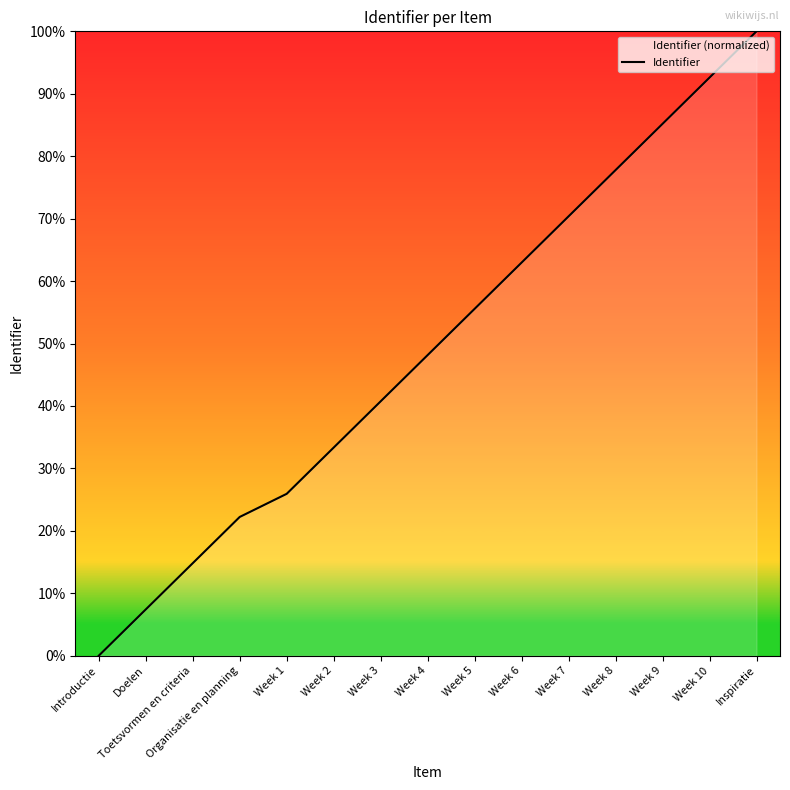

At which category does the chart reach its minimum across all series?

Introductie